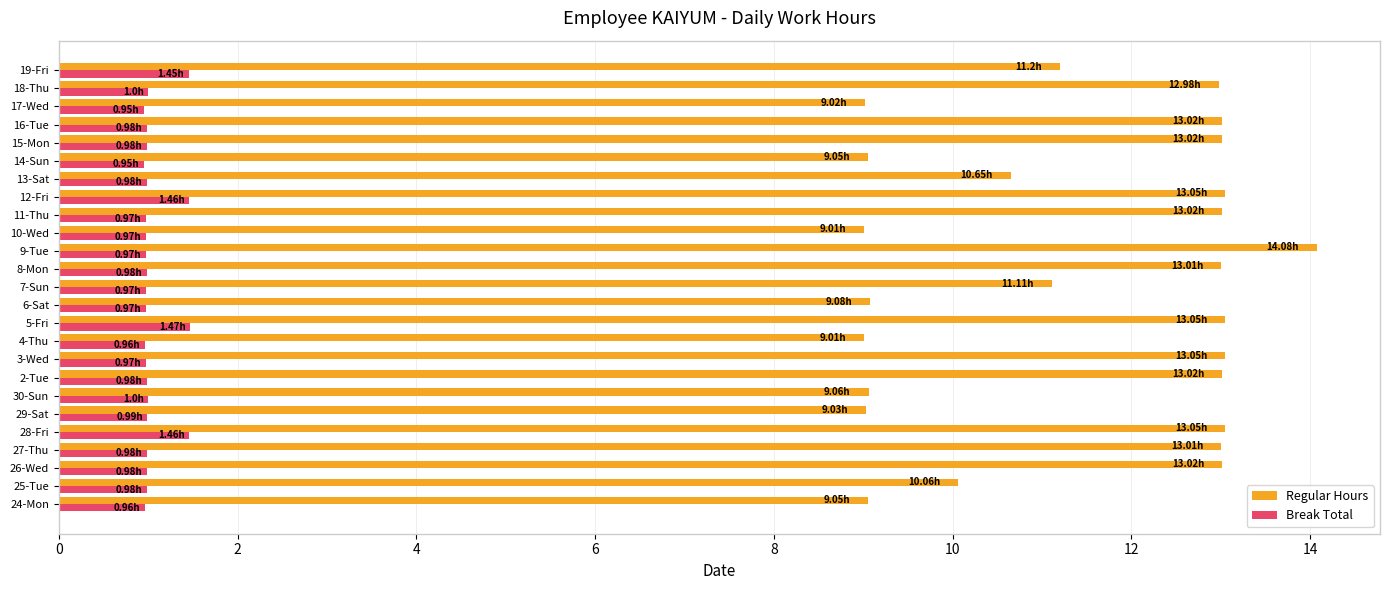

List the series in order of their overall mean, highest first.

Regular Hours, Break Total